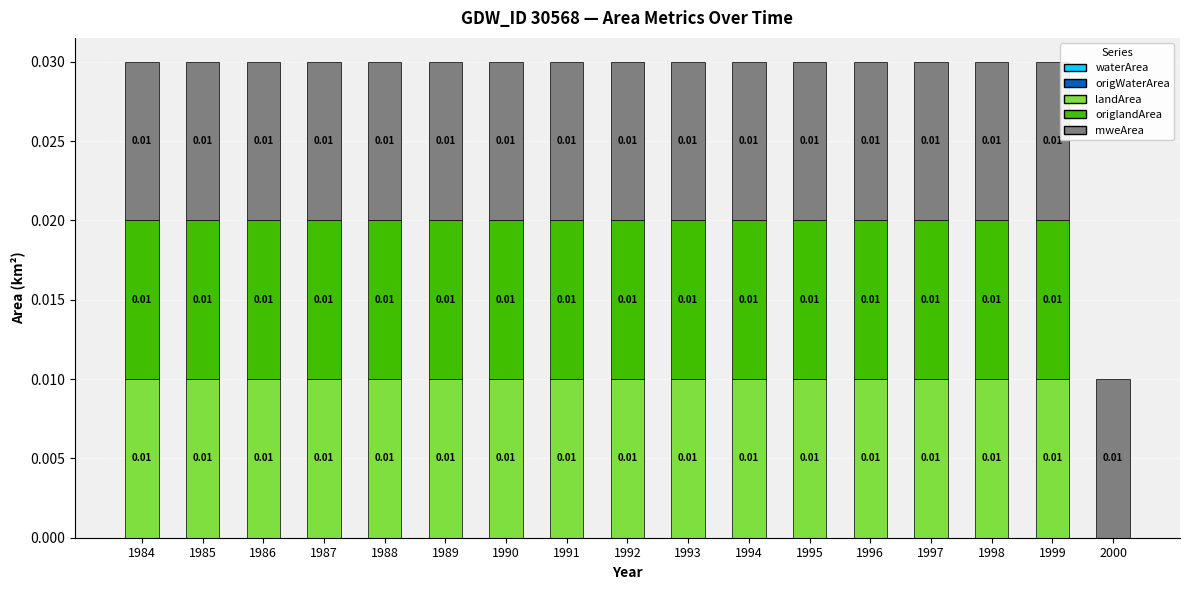

Does the chart contain stacked bars?

Yes